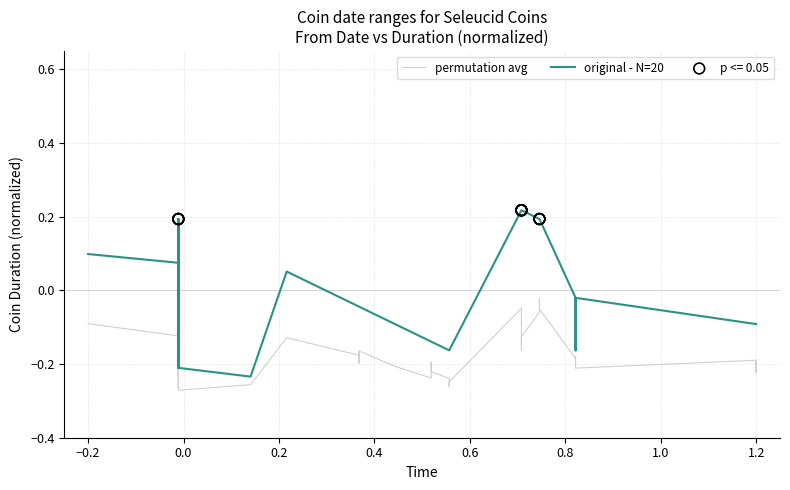

Is the value of permutation avg at 21 greater than the value of original - N=20 at 38?

No